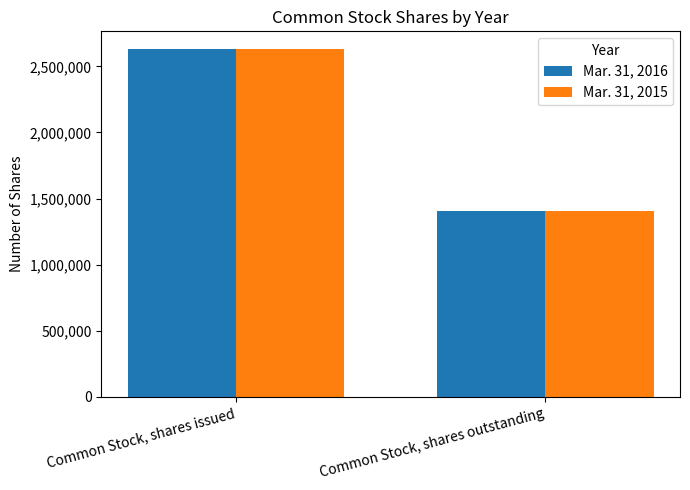

Is it true that Mar. 31, 2015 equals 2246105 at Common Stock, shares outstanding?

False